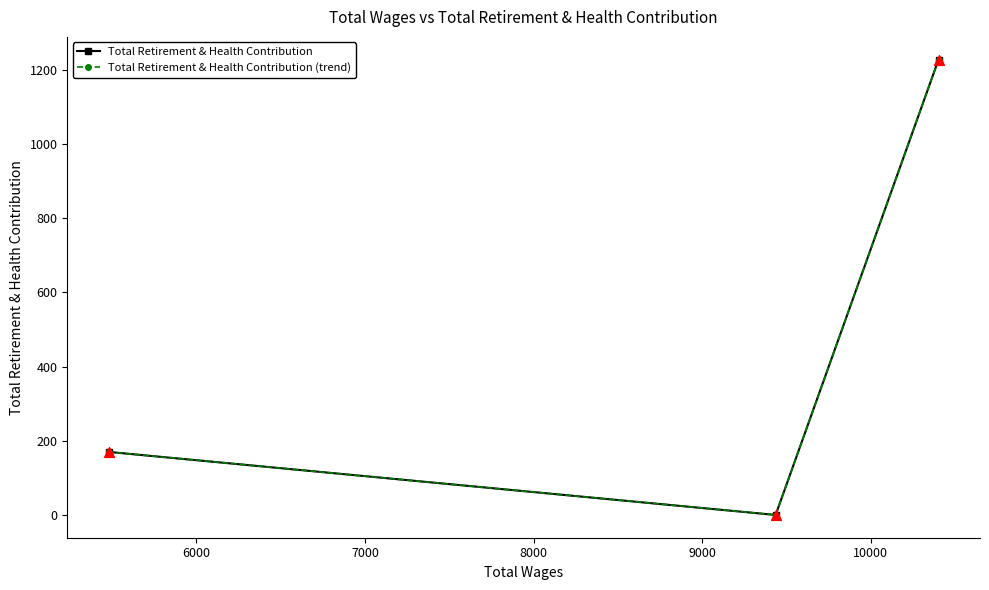

At how many categories does at least one series exceed 458?

1